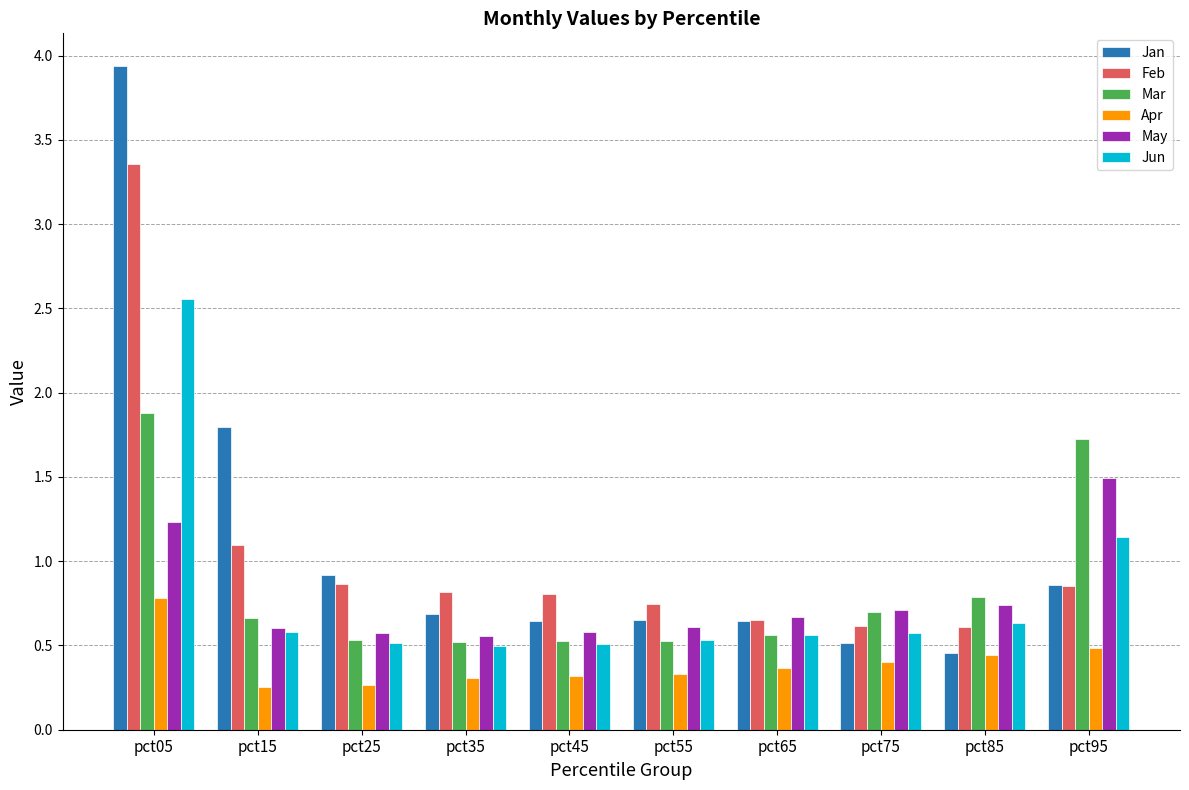

How many bars are there in each group?

6